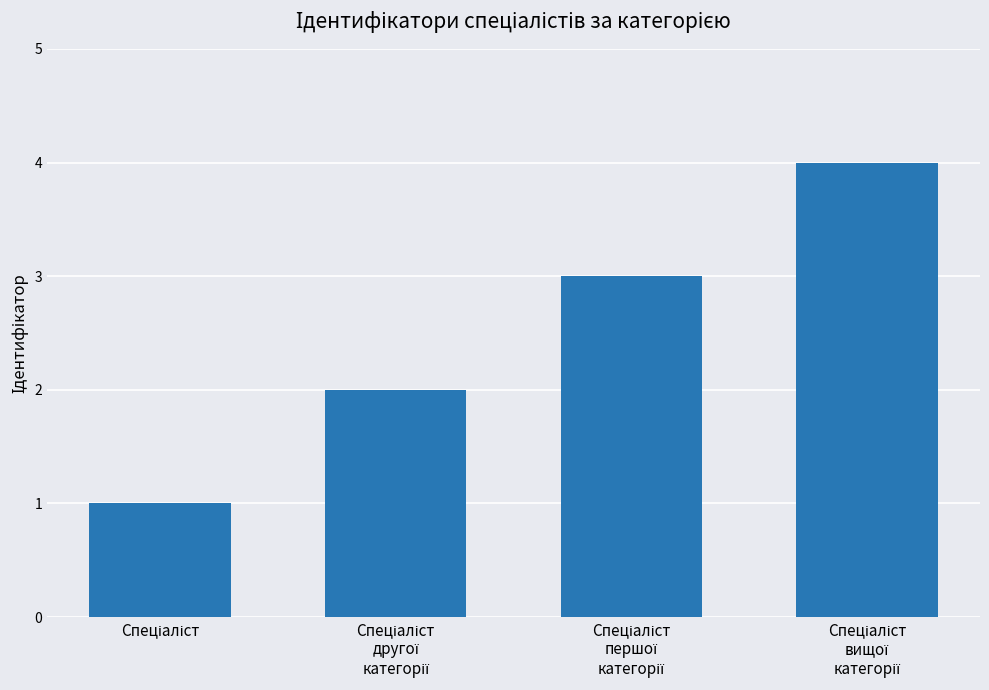

What is the greatest value displayed?

4